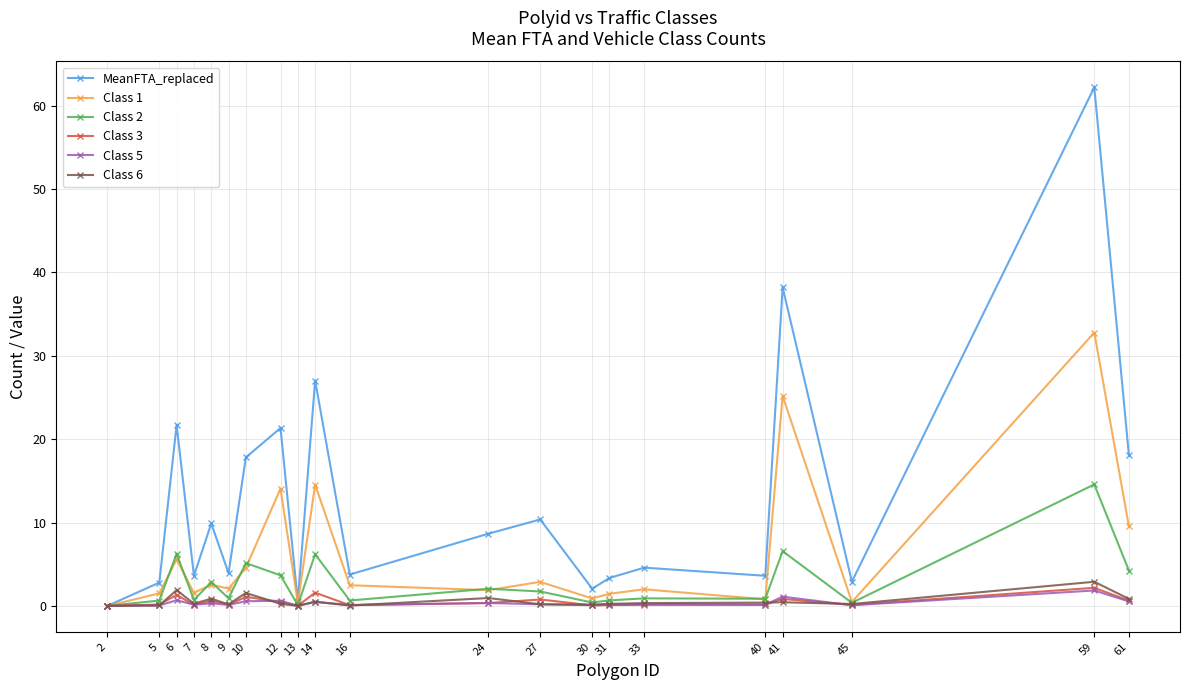

What is the value of the MeanFTA_replaced point at the 3rd from the left?

21.7